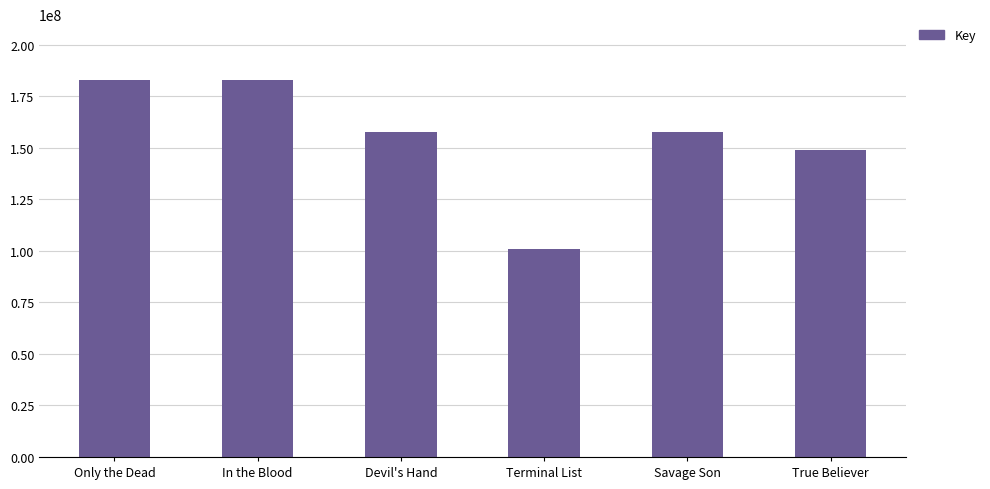

What is the average value?

155184376